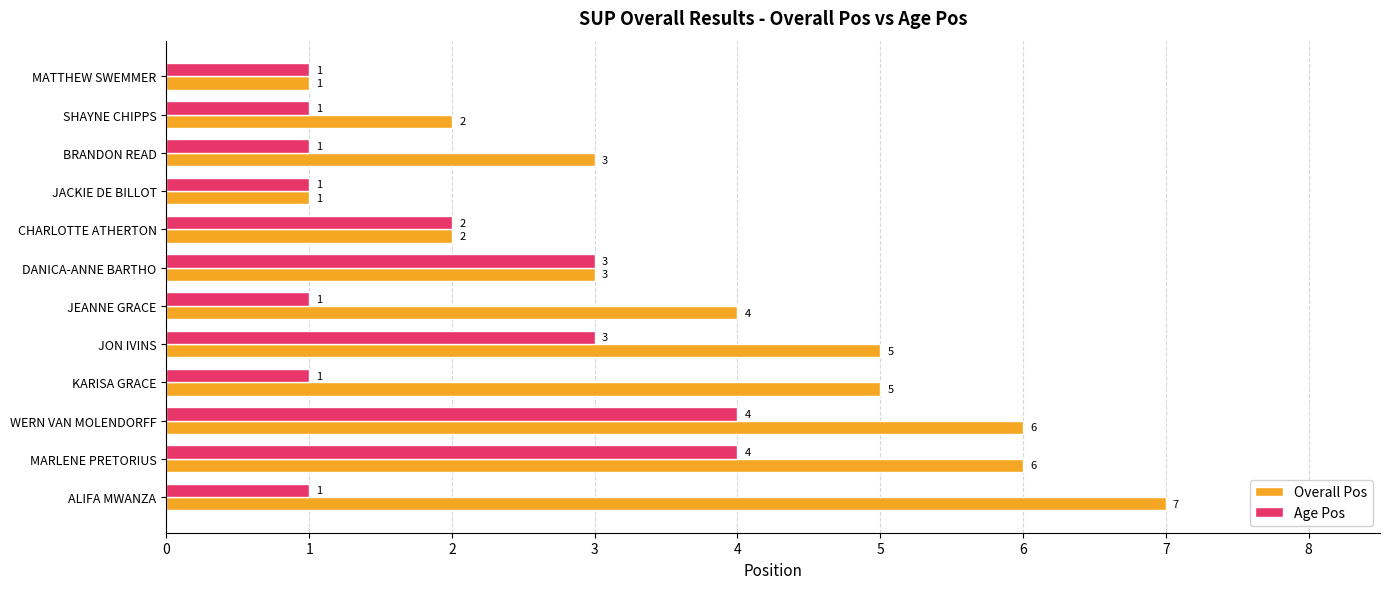

What is the highest value of the Age Pos series?

4